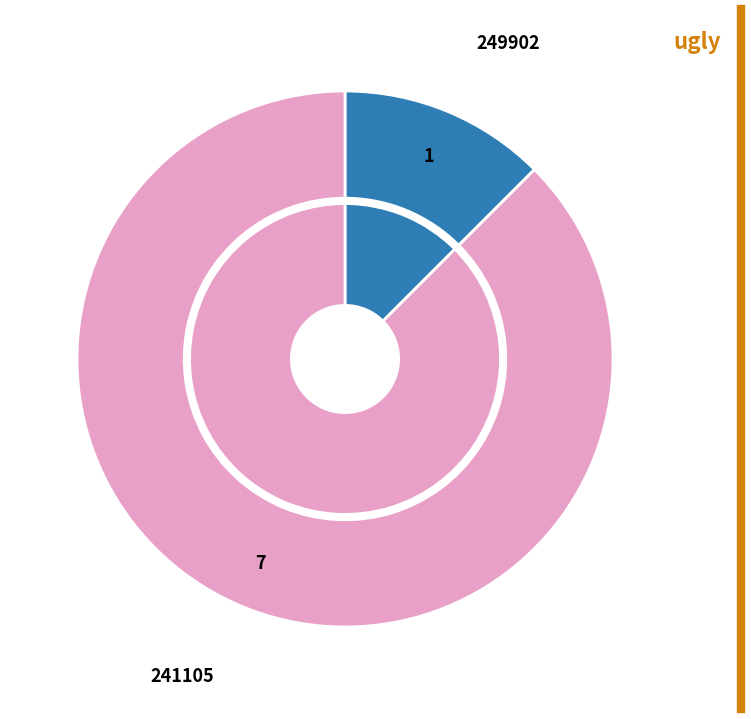

What percentage is NOT represented by 249902?

87.5%